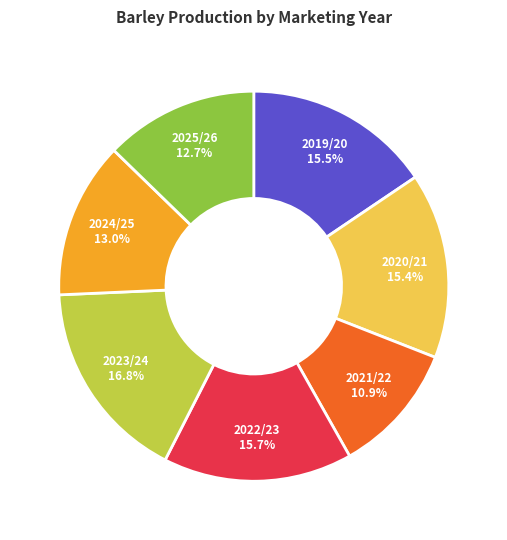

Does any single category account for the majority?

No